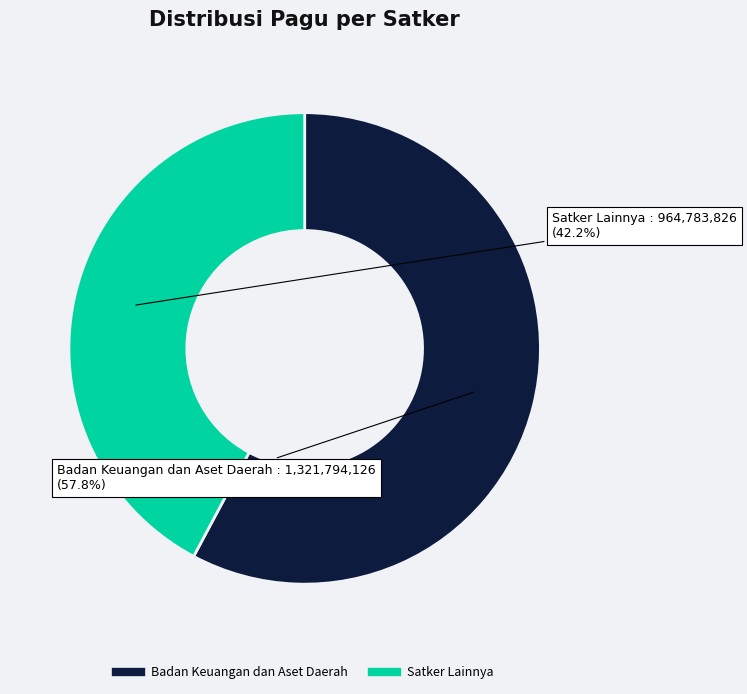

Is there a majority slice in this chart?

Yes